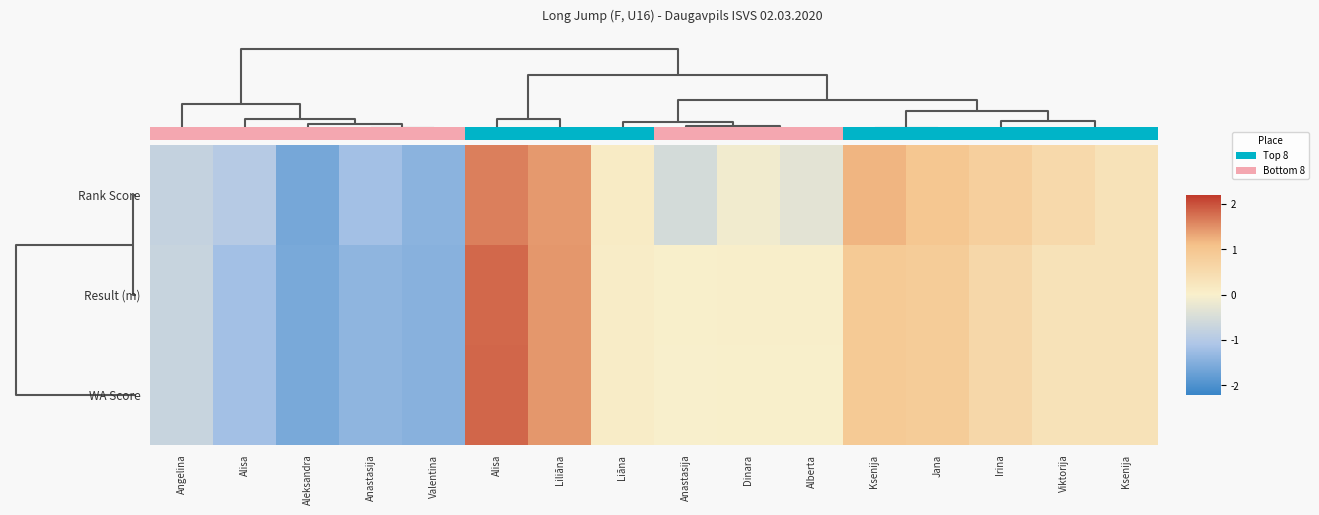

What is the difference between the maximum and second lowest values in the WA Score series?

3.3